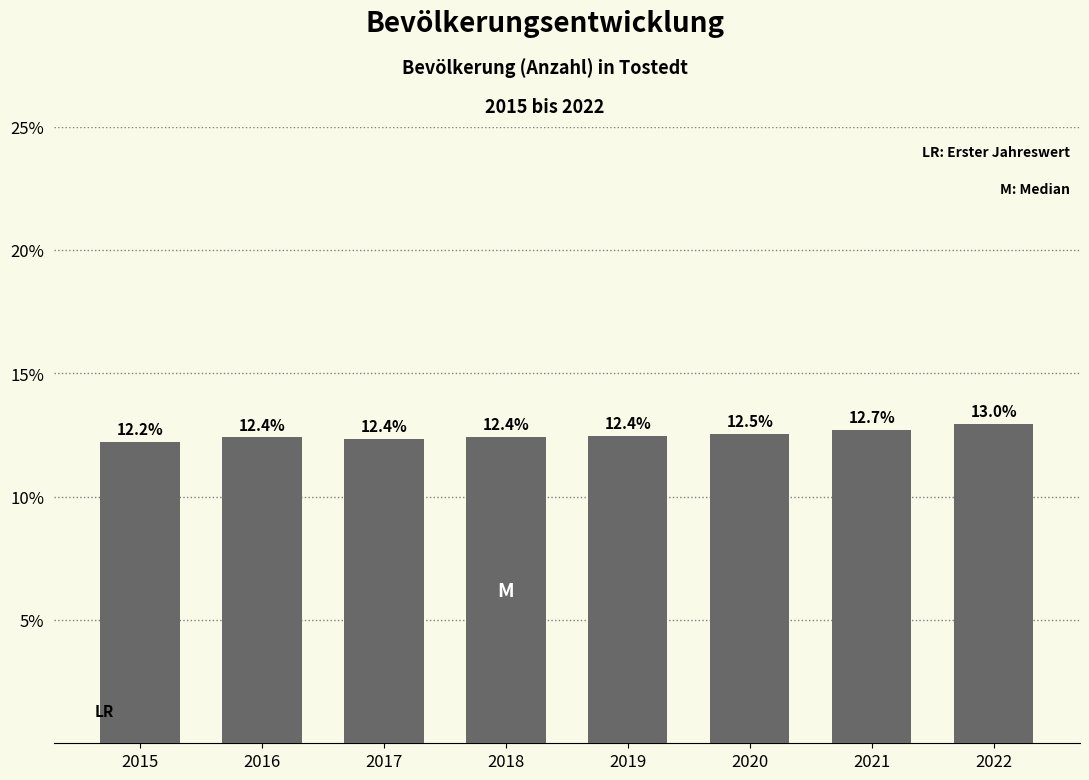

Reading left to right, transcribe all the data shown in this chart.

12.2	12.4	12.4	12.4	12.4	12.5	12.7	13.0